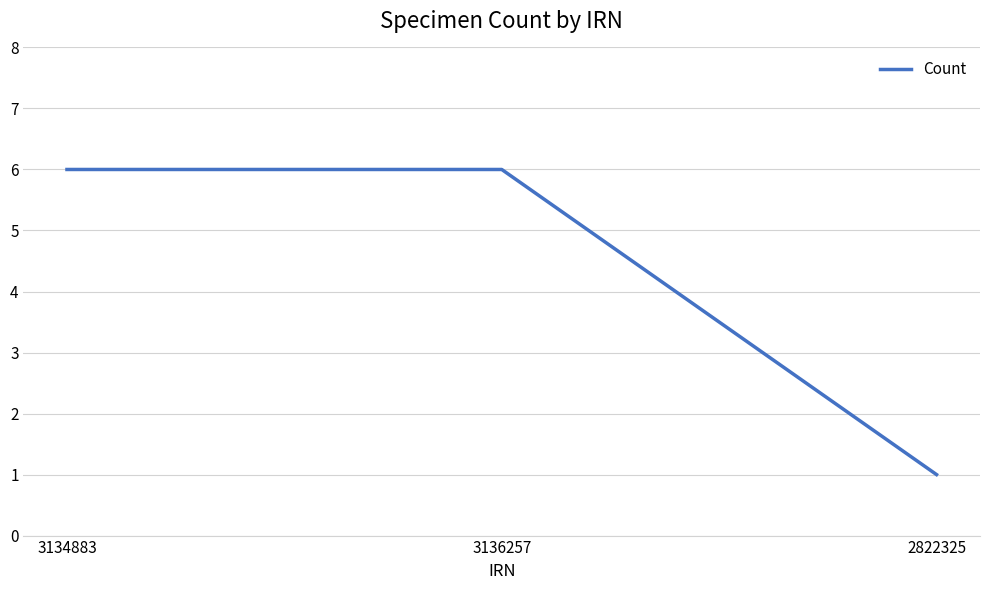

At which label is the value closest to 3?

2822325